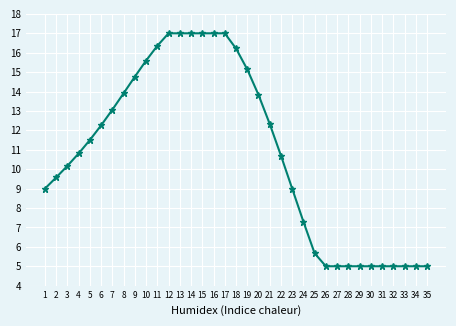

Reading right to left, transcribe all the data shown in this chart.

35=5.0	34=5.0	33=5.0	32=5.0	31=5.0	30=5.0	29=5.0	28=5.0	27=5.0	26=5.0	25=5.7	24=7.3	23=9.0	22=10.7	21=12.3	20=13.8	19=15.1	18=16.2	17=17.0	16=17.0	15=17.0	14=17.0	13=17.0	12=17.0	11=16.4	10=15.6	9=14.8	8=13.9	7=13.1	6=12.3	5=11.5	4=10.8	3=10.2	2=9.6	1=9.0